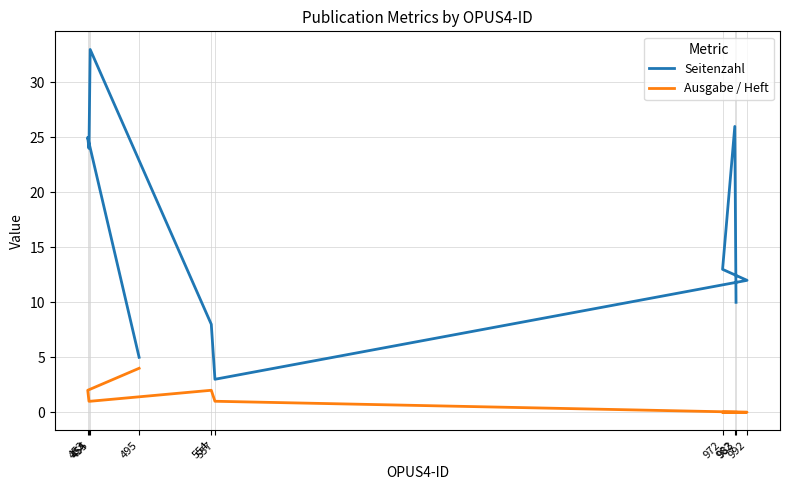

What is the average value of the Seitenzahl series?

16